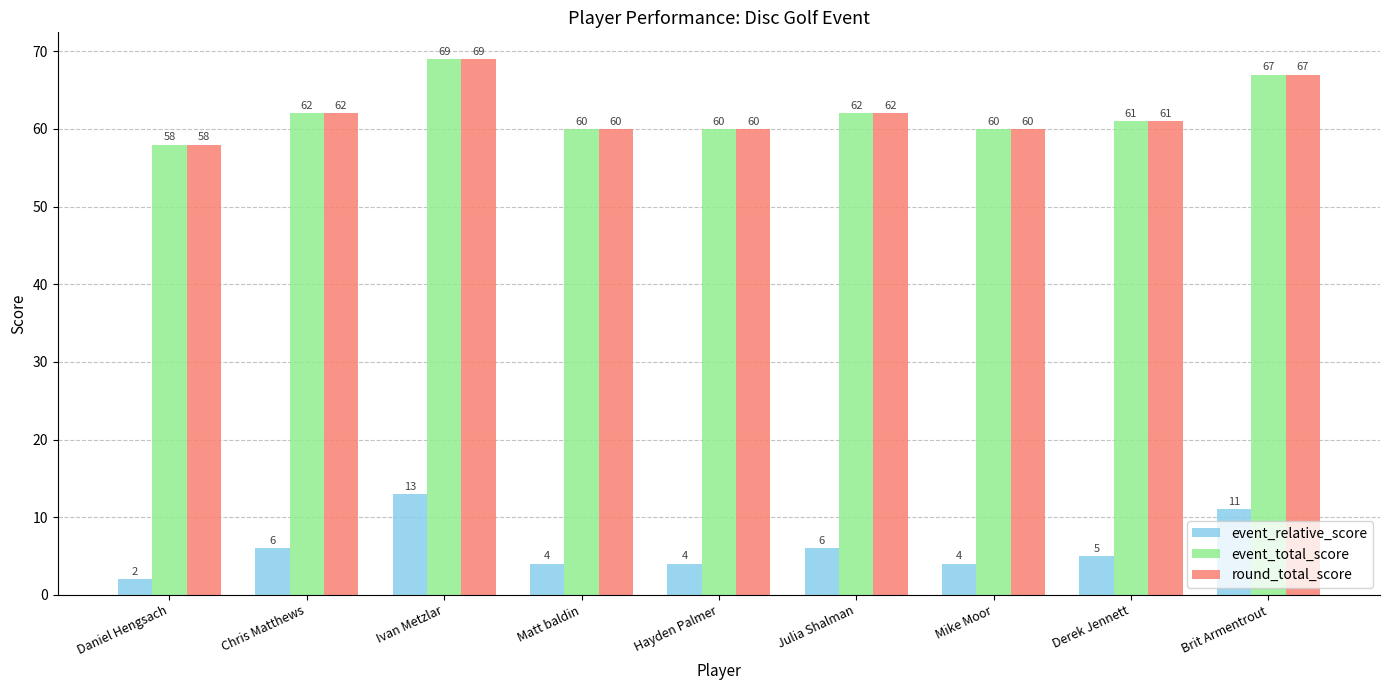

Count the number of data series in this chart.

3